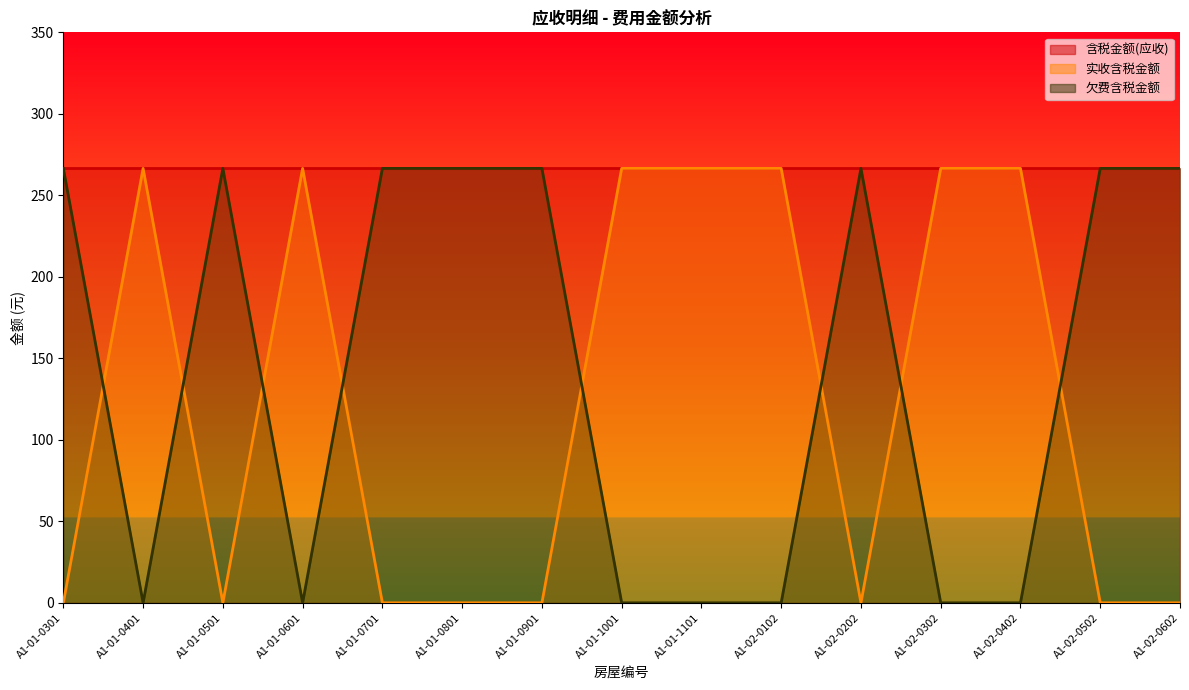

What is the spread (max minus min) of values at A1-01-0301?

266.5